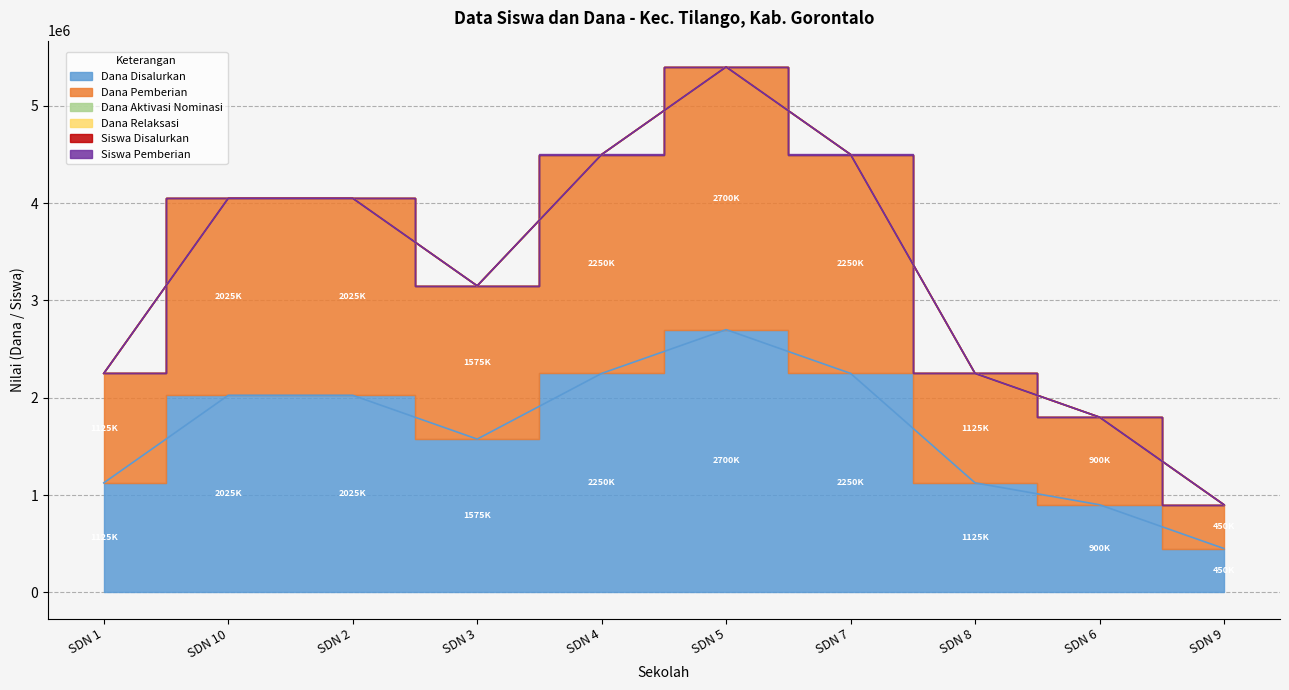

Does the chart display data point markers on the line(s)?

No